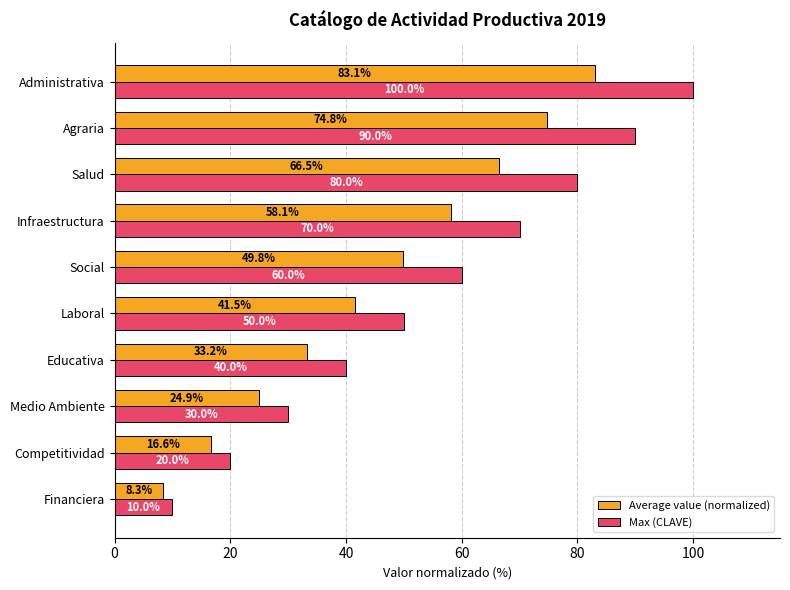

What is the difference between the maximum and second lowest values in the Average value (normalized) series?

66.5